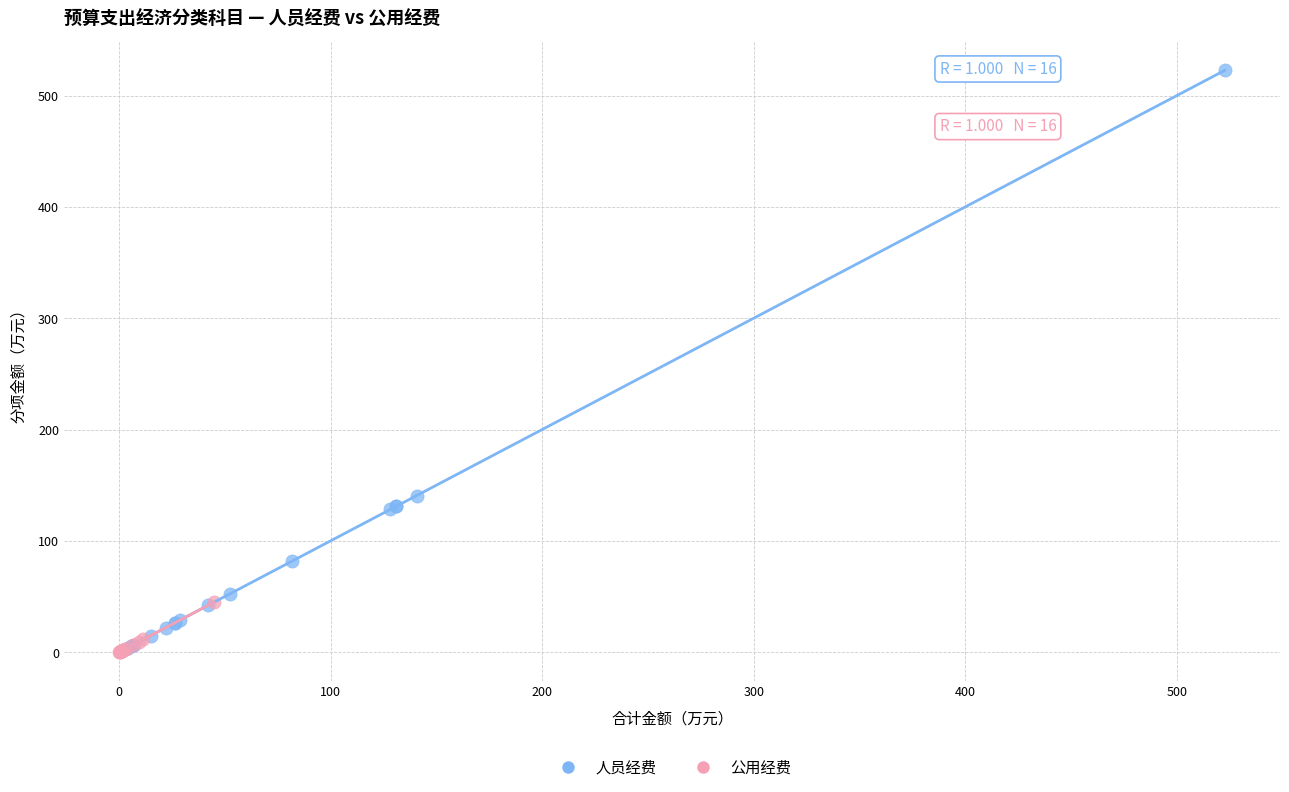

Which series contains the highest Y value?

人员经费